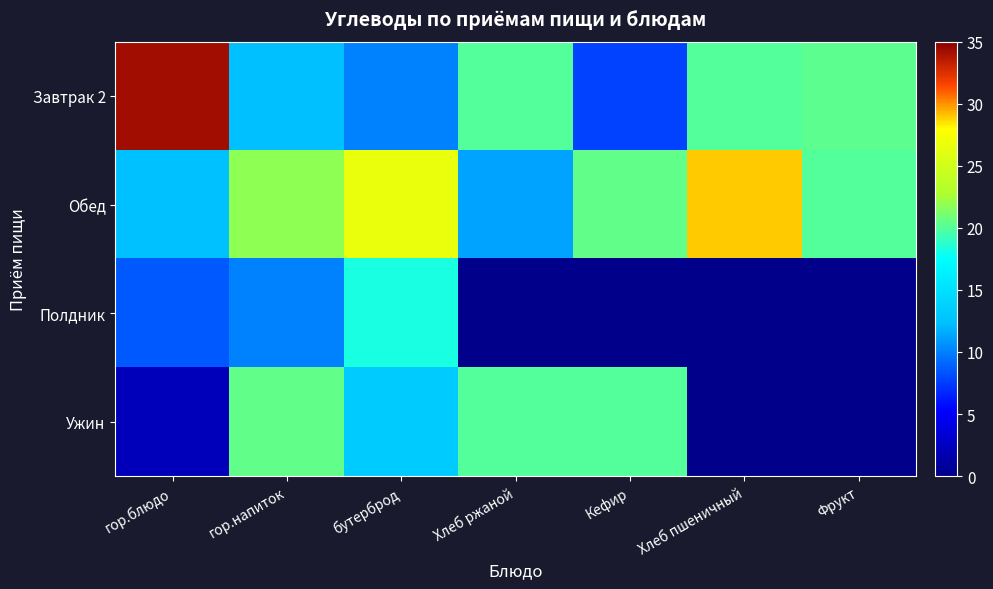

At how many categories does at least one series exceed 18?

7